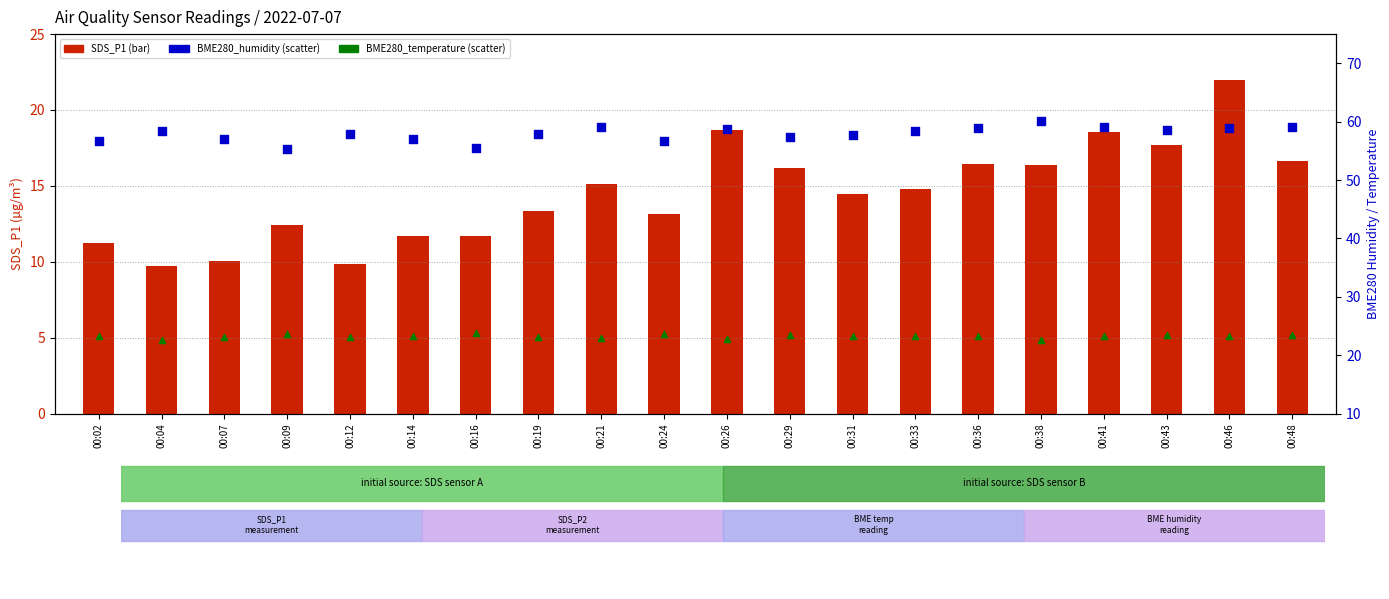

What are all the series names shown in the legend?

SDS_P1, BME280_humidity, BME280_temperature